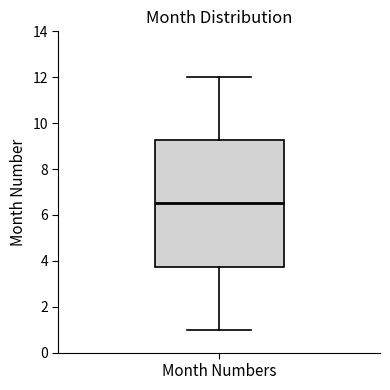

Transcribe this box plot: give where the median line is, the range the box spans, and where the two whiskers end, as read against the y-axis. The values are not printed on the chart, so give them approximately, as read against the axis.

median 6.6, box 3.8 to 9.2, whiskers 1.0 to 12.0